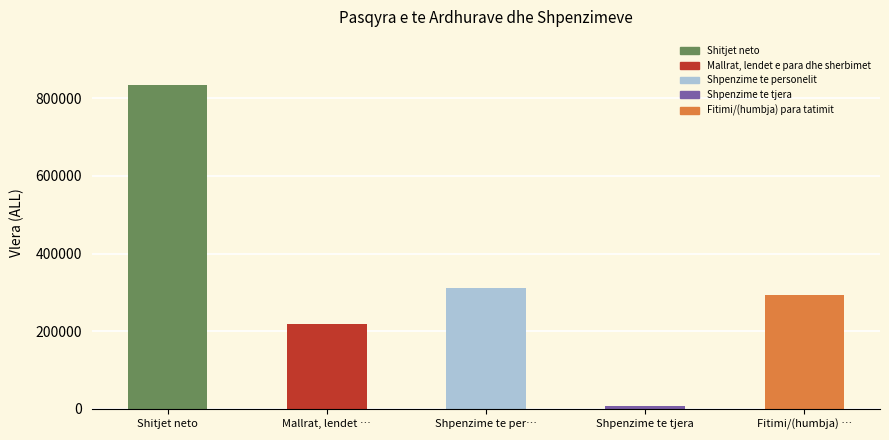

Does the chart contain stacked bars?

No